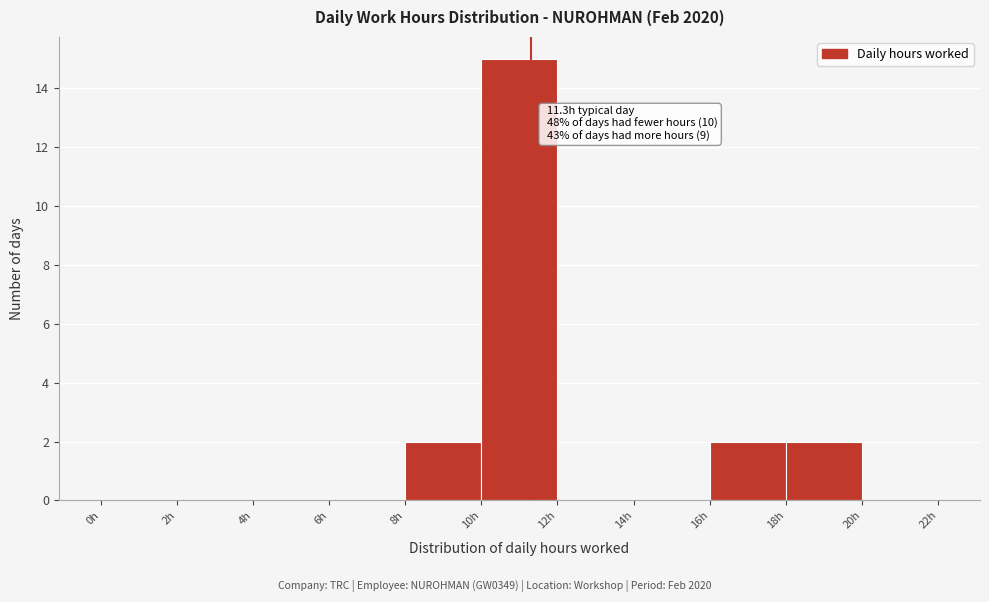

Over which range of the x-axis is the bar tallest?

10 to 12